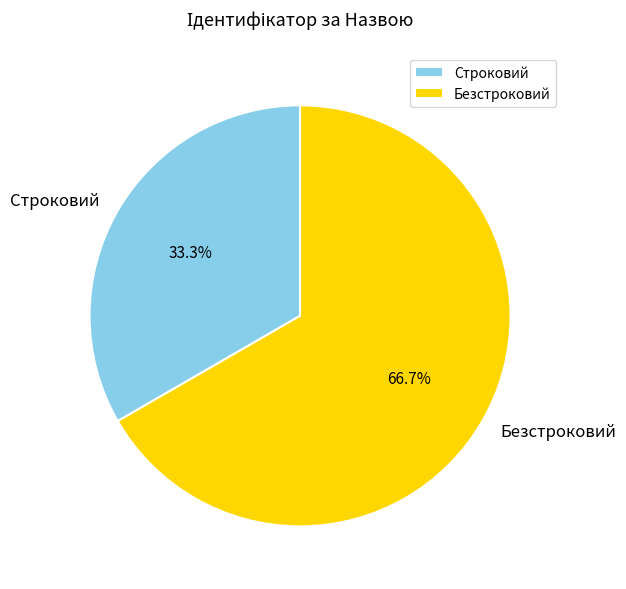

To the nearest percent, what is the difference between the Безстроковий and Строковий slice percentages?

33%